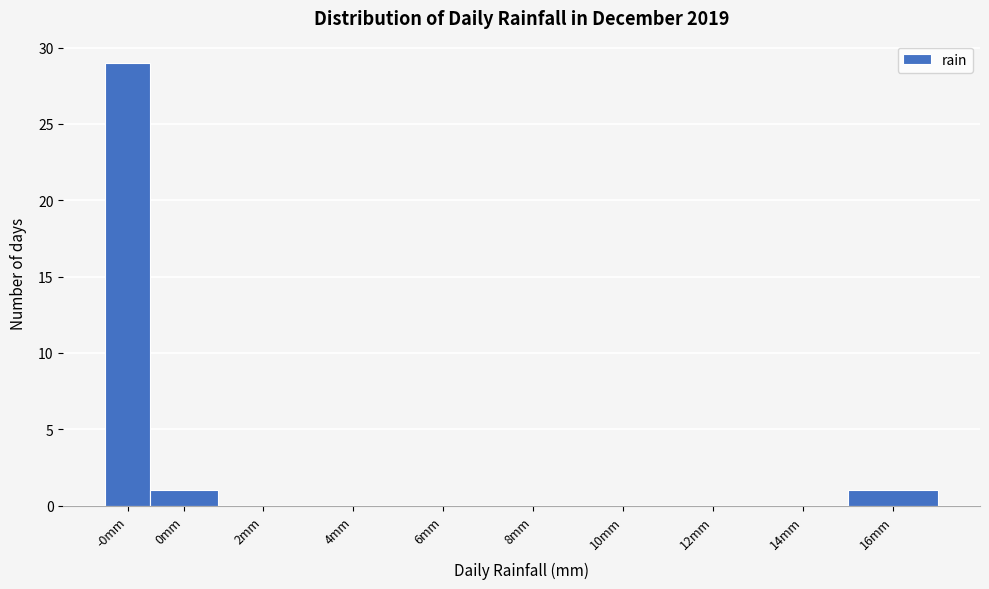

Reading right to left, list all the values displayed in this chart.

16mm=1	14mm=0	12mm=0	10mm=0	8mm=0	6mm=0	4mm=0	2mm=0	0mm=1	-0mm=29